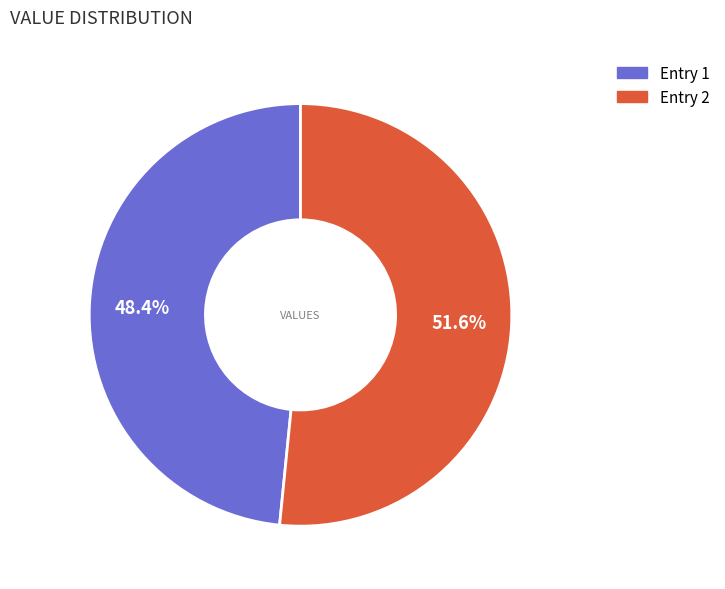

Is there a majority slice in this chart?

Yes